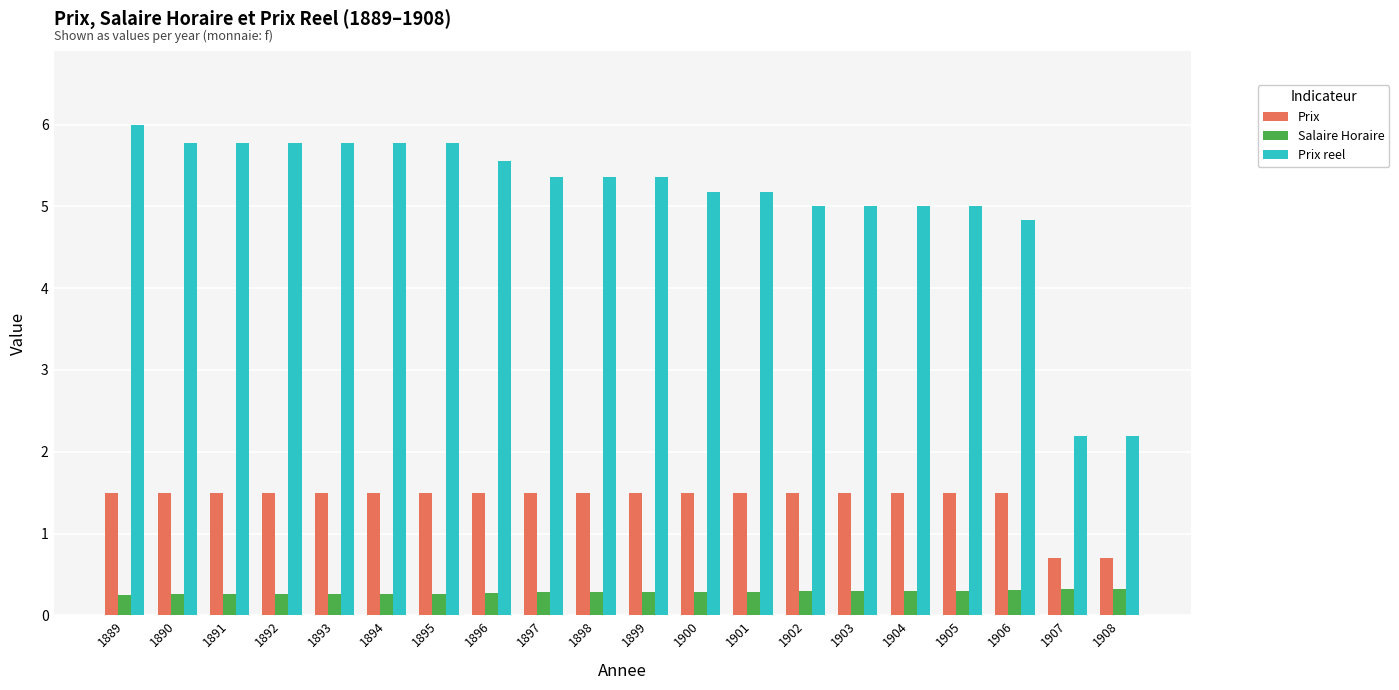

At which category is the sum across all series the highest?

1889